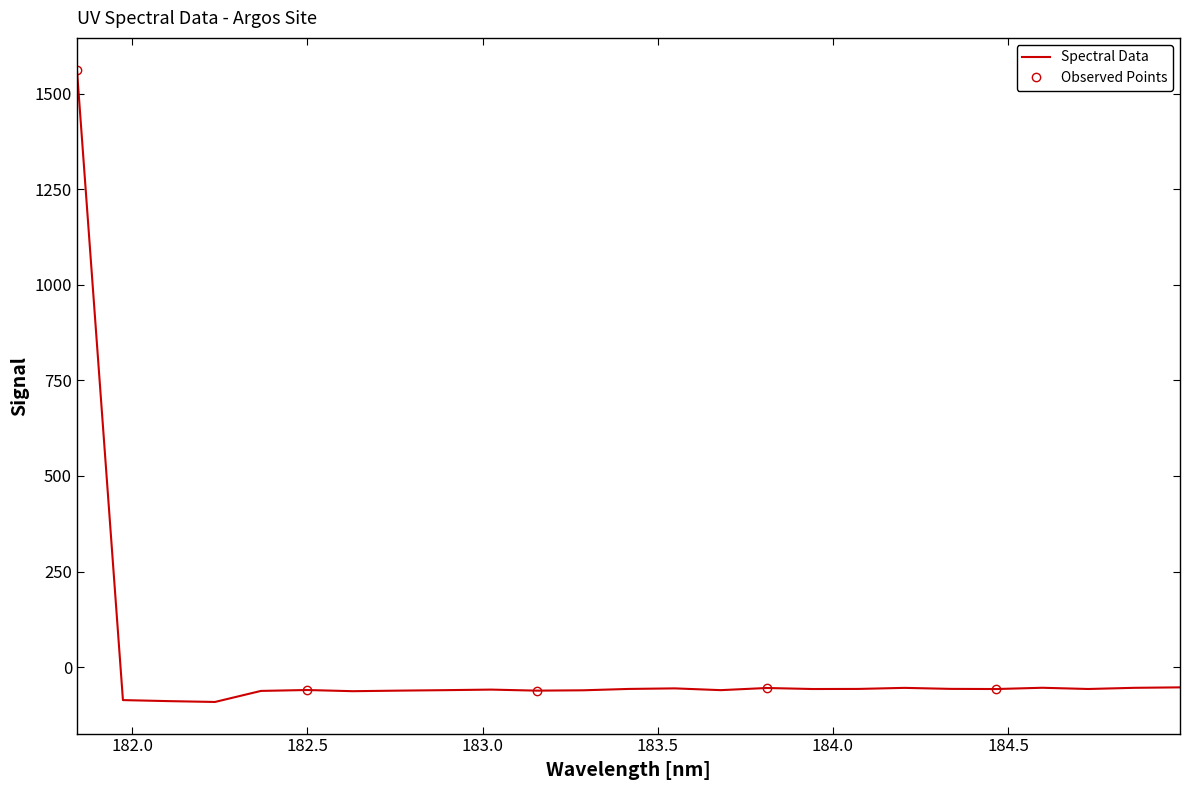

Reading left to right, list all the values displayed in this chart.

1562.8	-85.9	-88.7	-90.8	-61.9	-59.6	-62.7	-61.2	-60.0	-58.5	-61.2	-60.3	-56.8	-55.3	-59.9	-54.3	-57.0	-56.7	-54.0	-56.6	-57.0	-53.7	-56.9	-53.9	-52.6